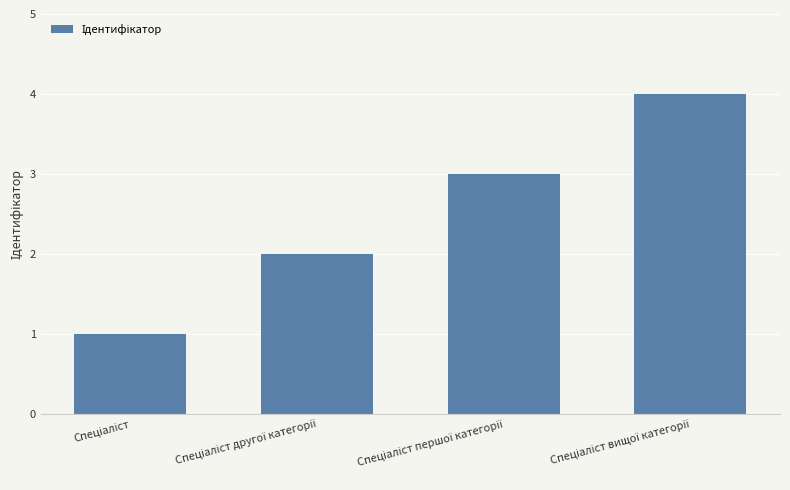

What is the difference between the maximum and minimum values?

3